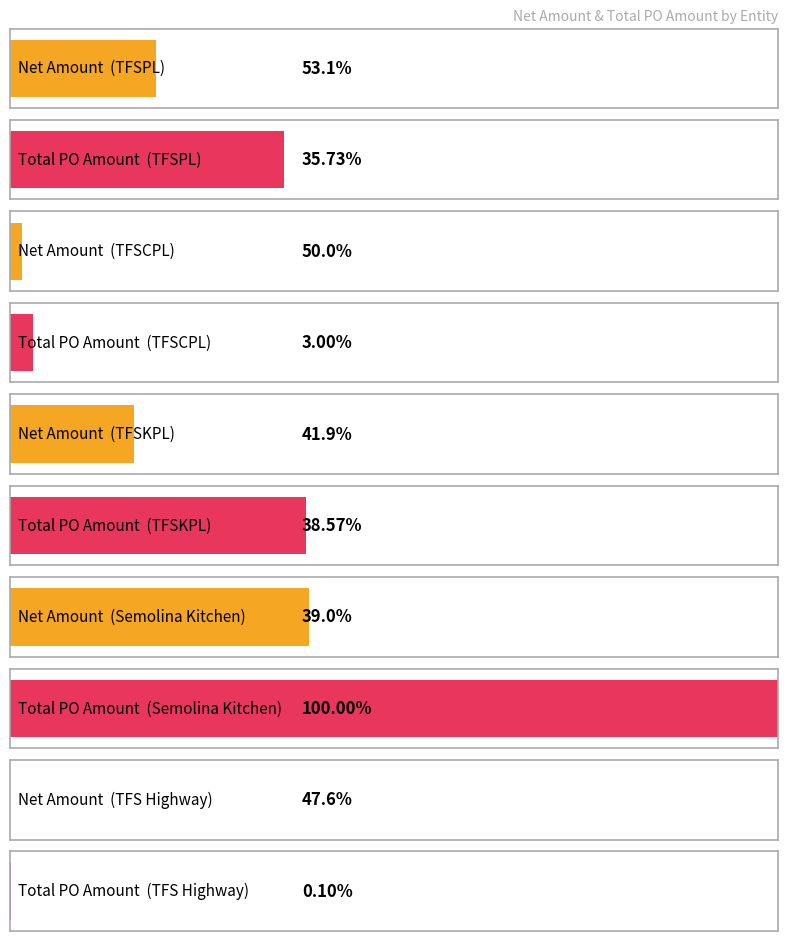

Where does the Net Amount series first go above 162226?

TFSPL